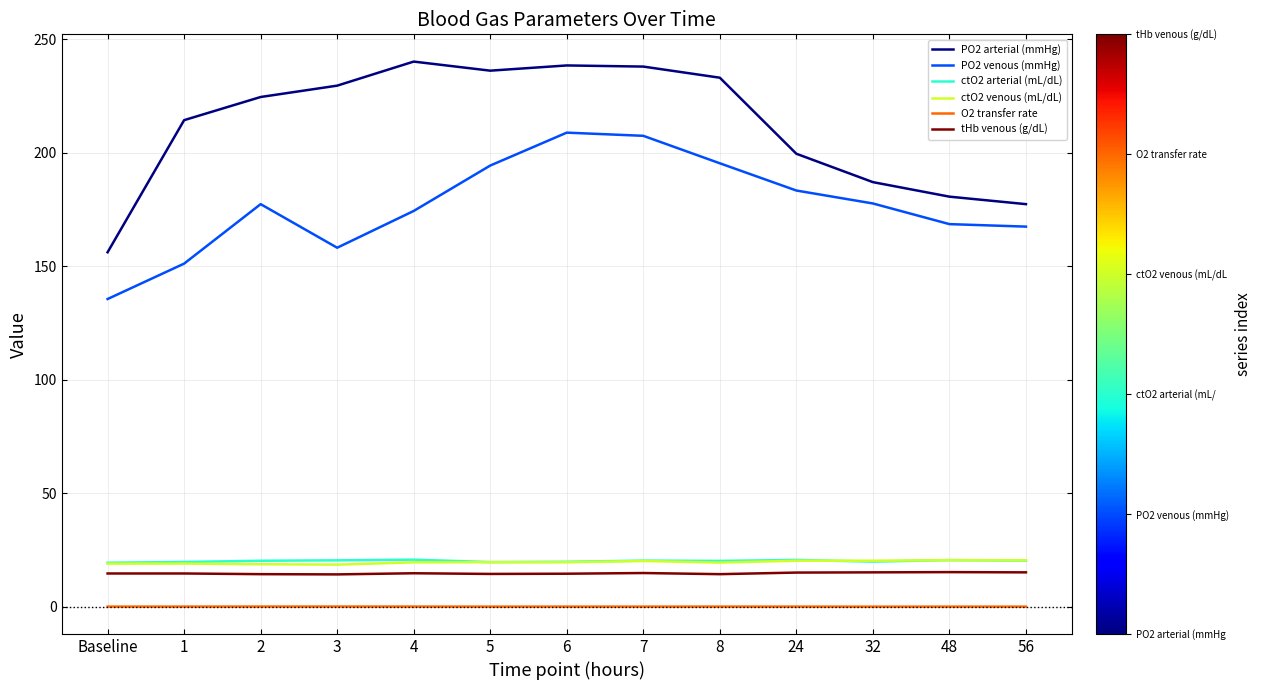

Where is the first local maximum for PO2 venous (mmHg)?

2